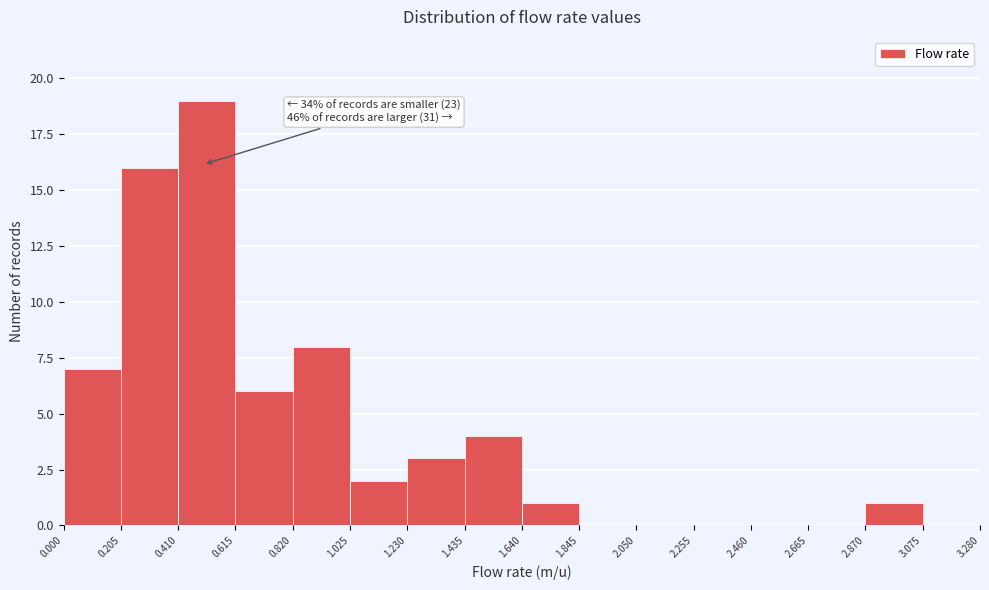

Which range on the x-axis has the tallest bar?

0.410 to 0.615